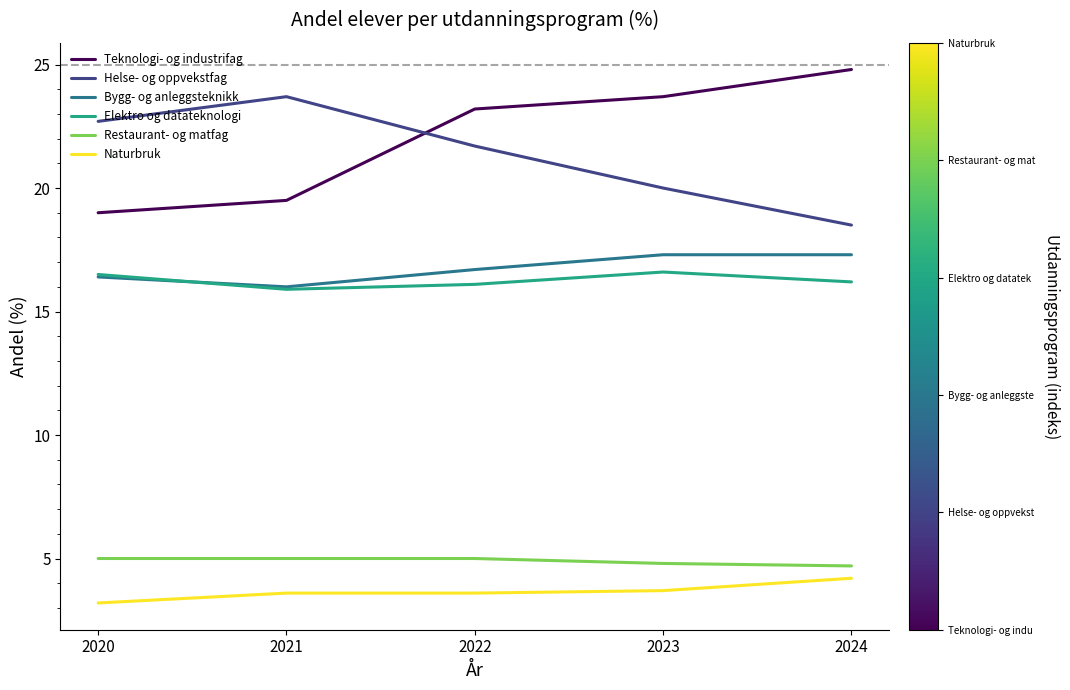

At which label does Helse- og oppvekstfag reach its minimum?

2024